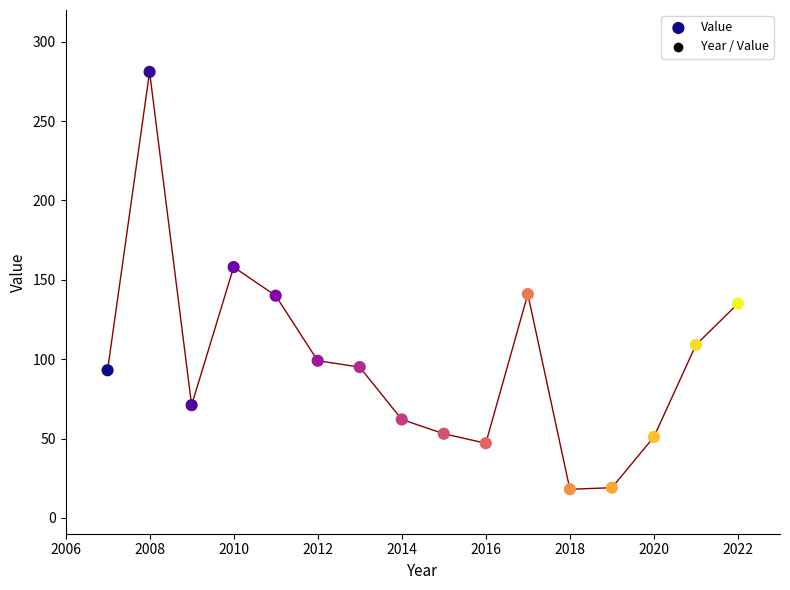

What is the range of Y values (max minus min)?

263